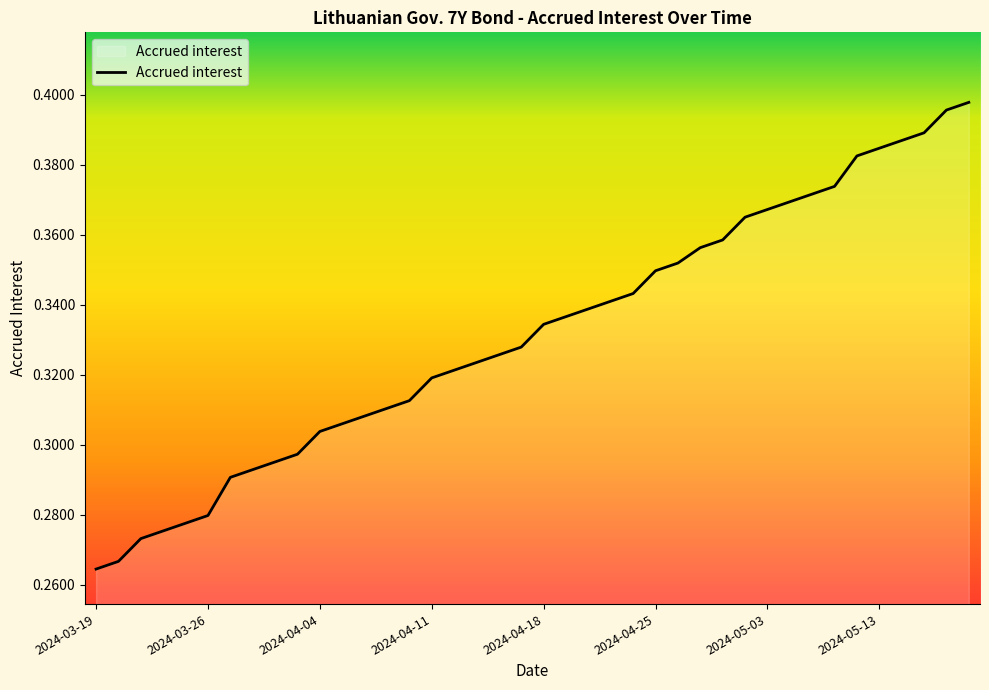

Is this an area chart (filled region under the line)?

Yes